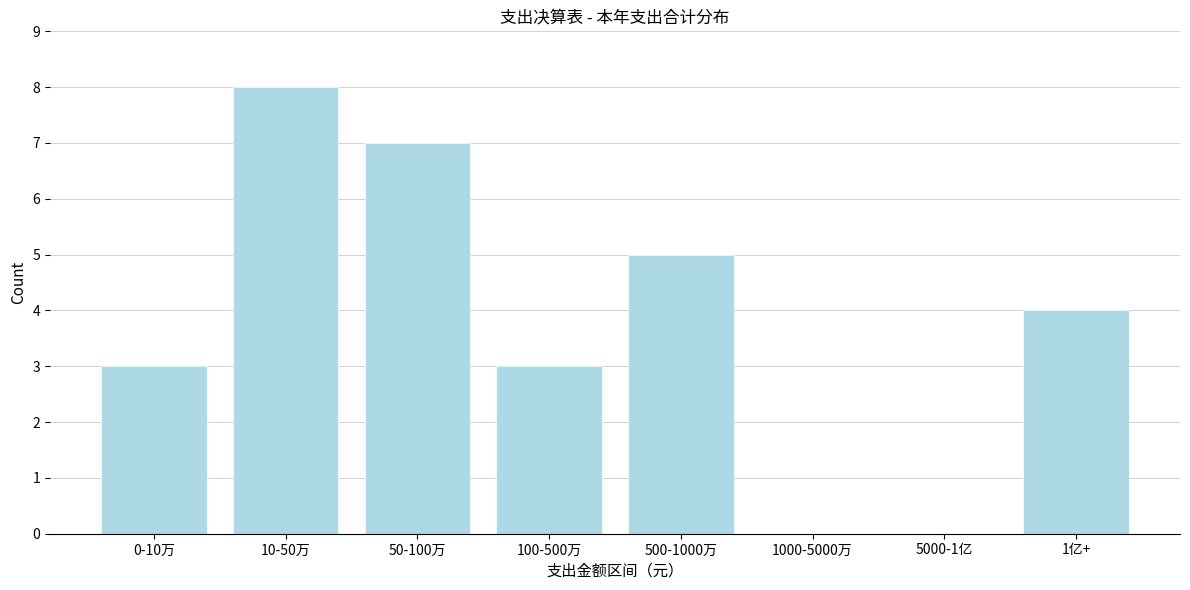

Reading left to right, list all the values displayed in this chart.

0-10万=3	10-50万=8	50-100万=7	100-500万=3	500-1000万=5	1000-5000万=0	5000-1亿=0	1亿+=4